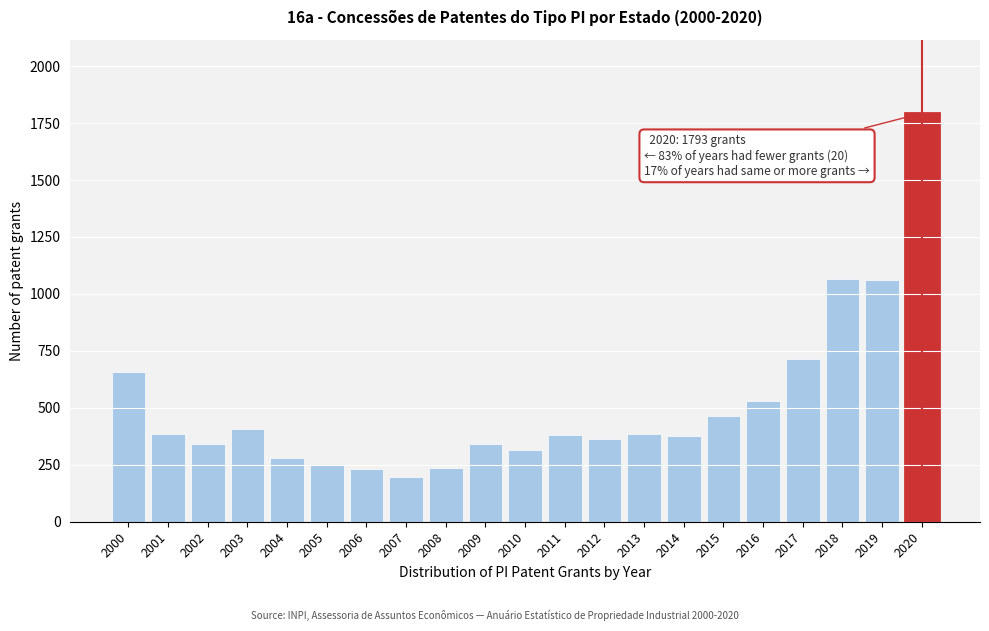

What is the average value?

512